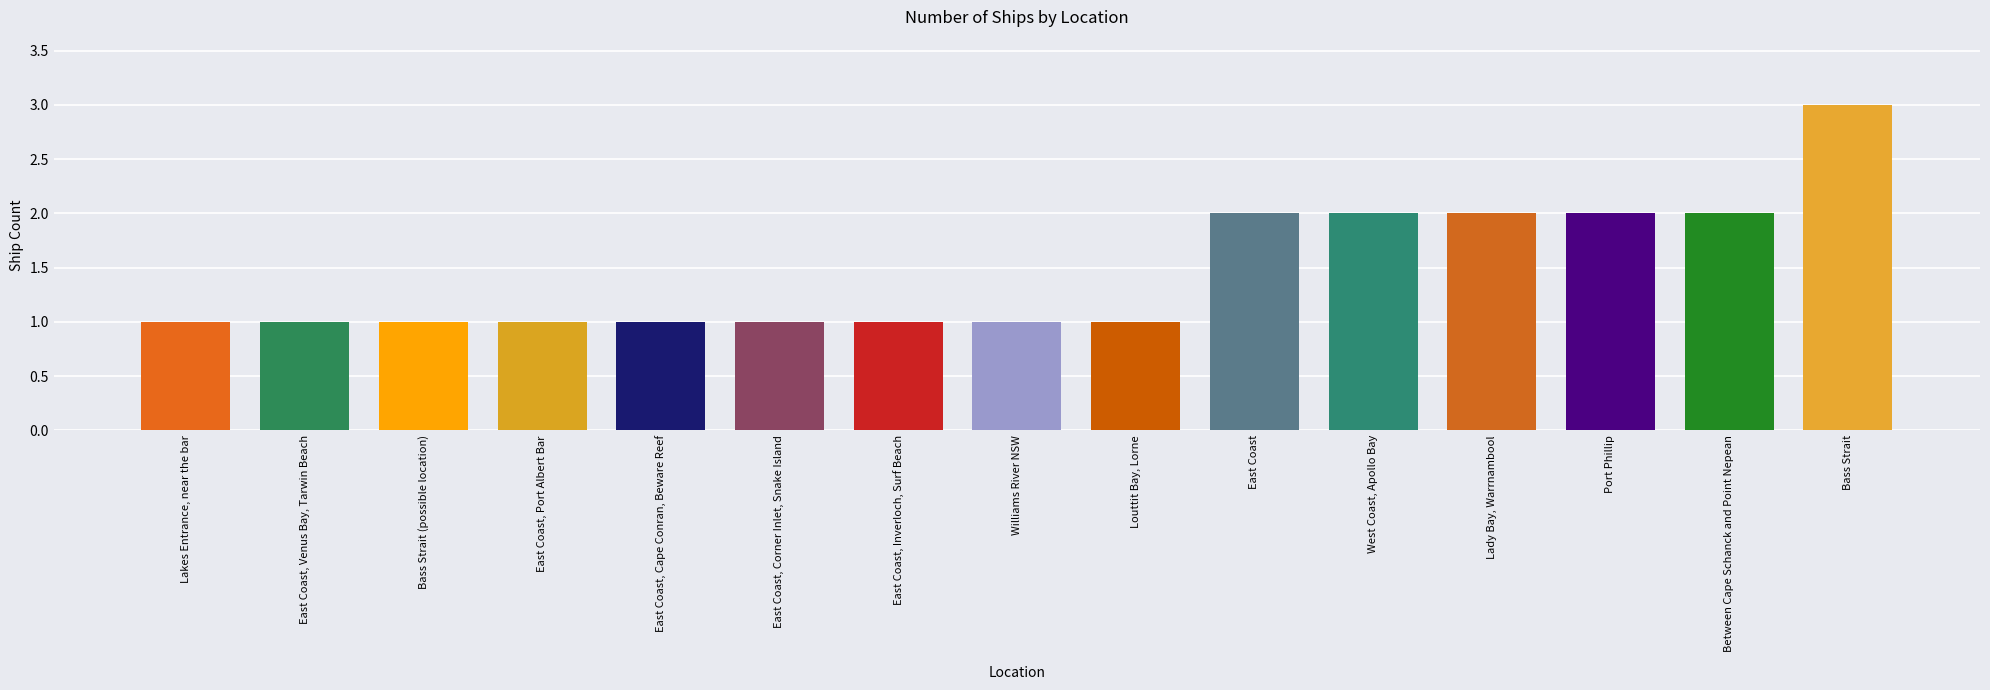

Reading left to right, extract all data points from this chart.

1	1	1	1	1	1	1	1	1	2	2	2	2	2	3